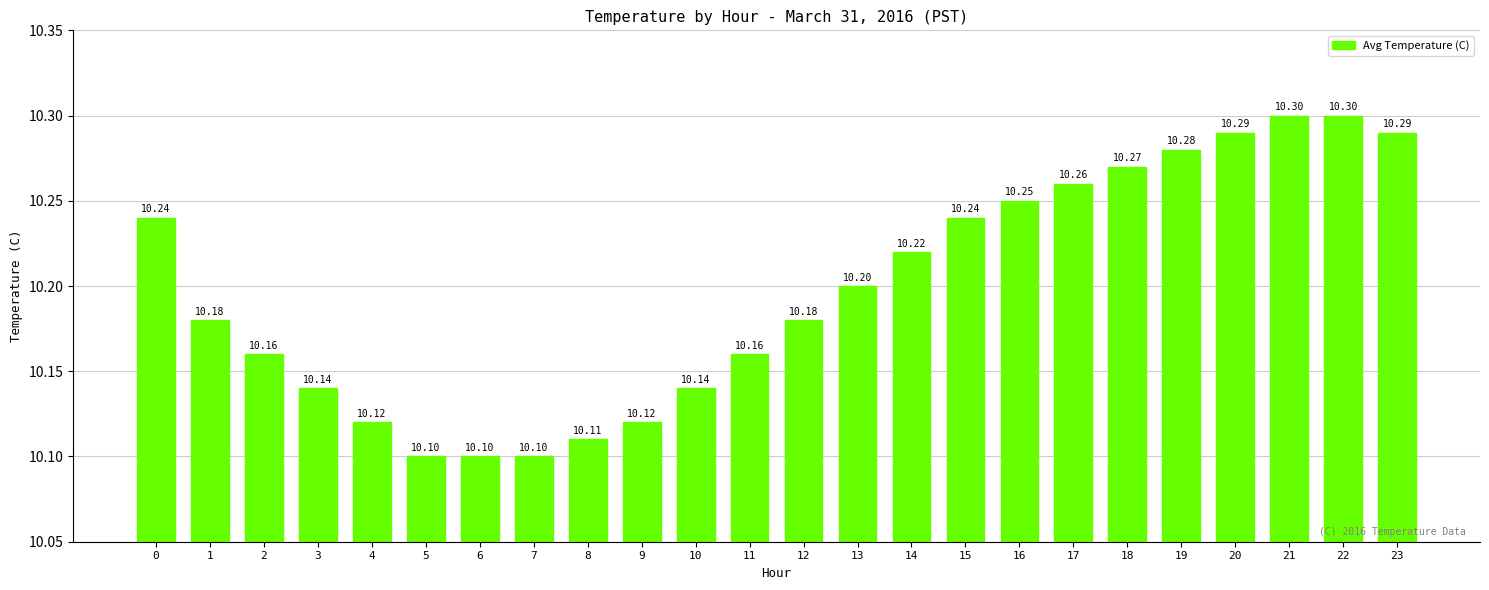

What is the sum of all values?

244.8